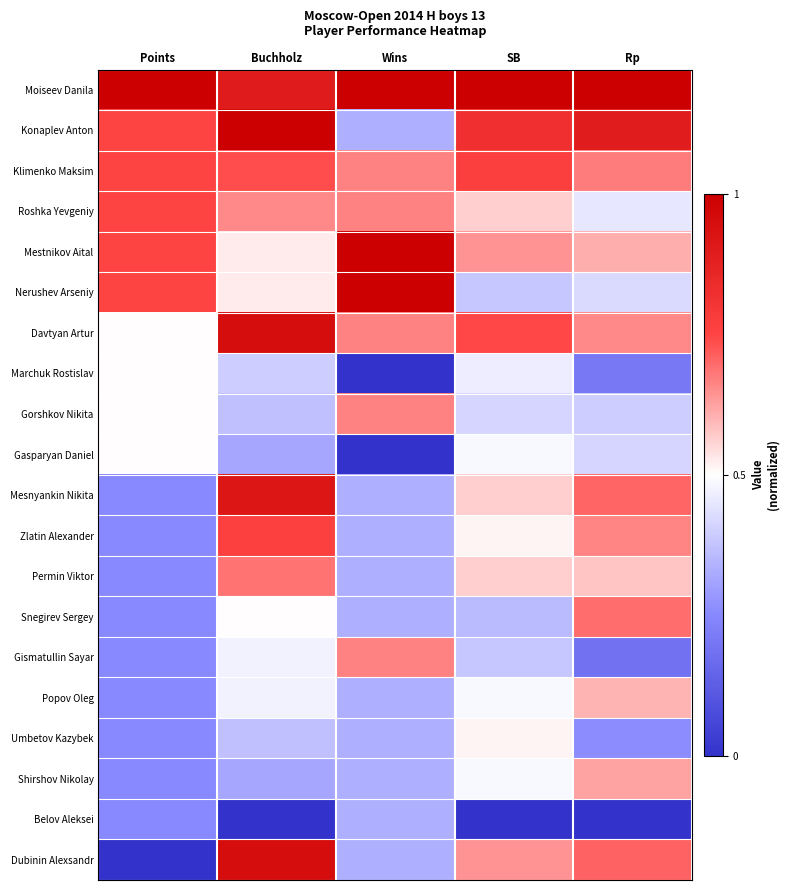

At how many categories does at least one series exceed 0?

5